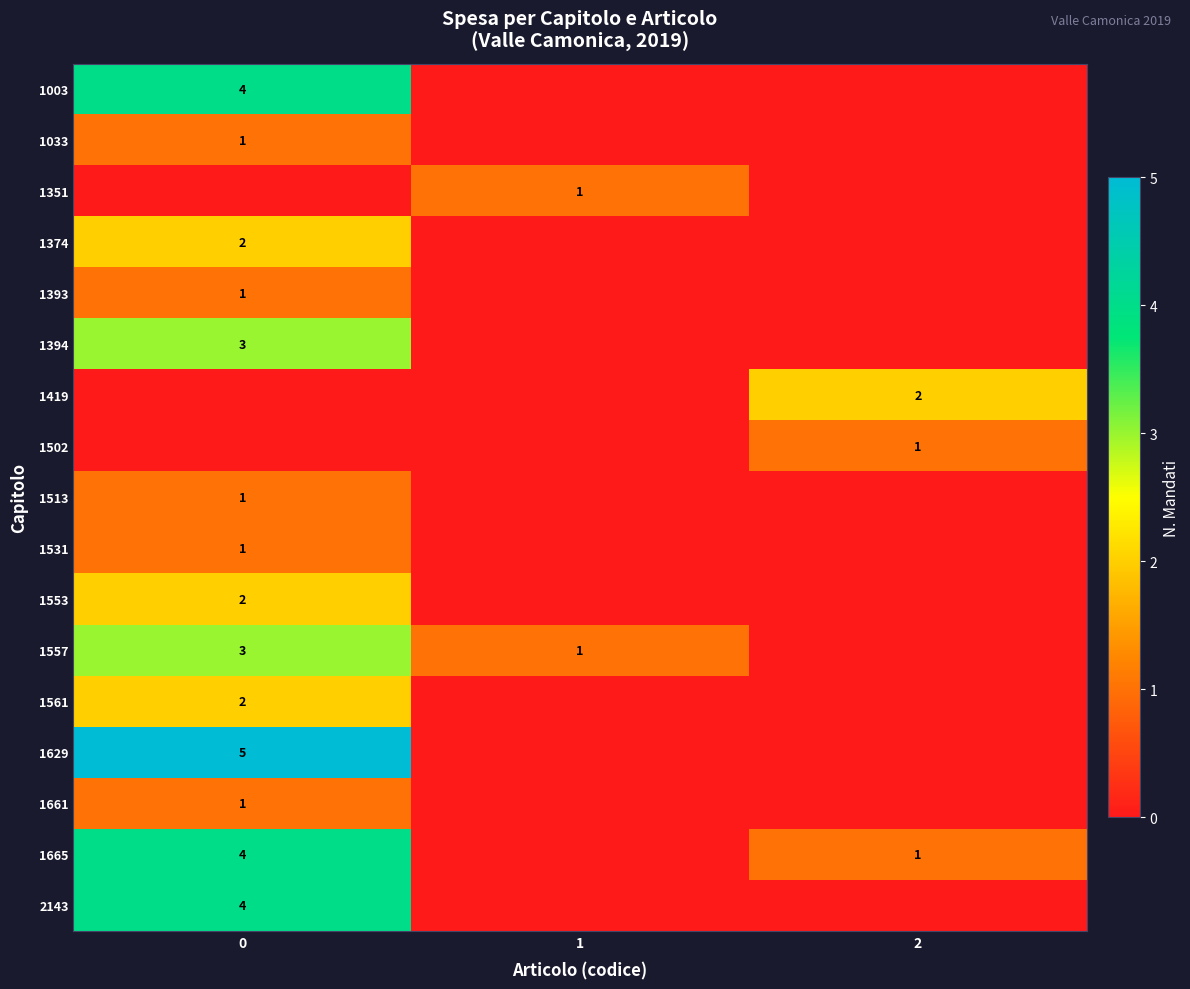

What is the sum of the 1531 values at 1 and 0?

1